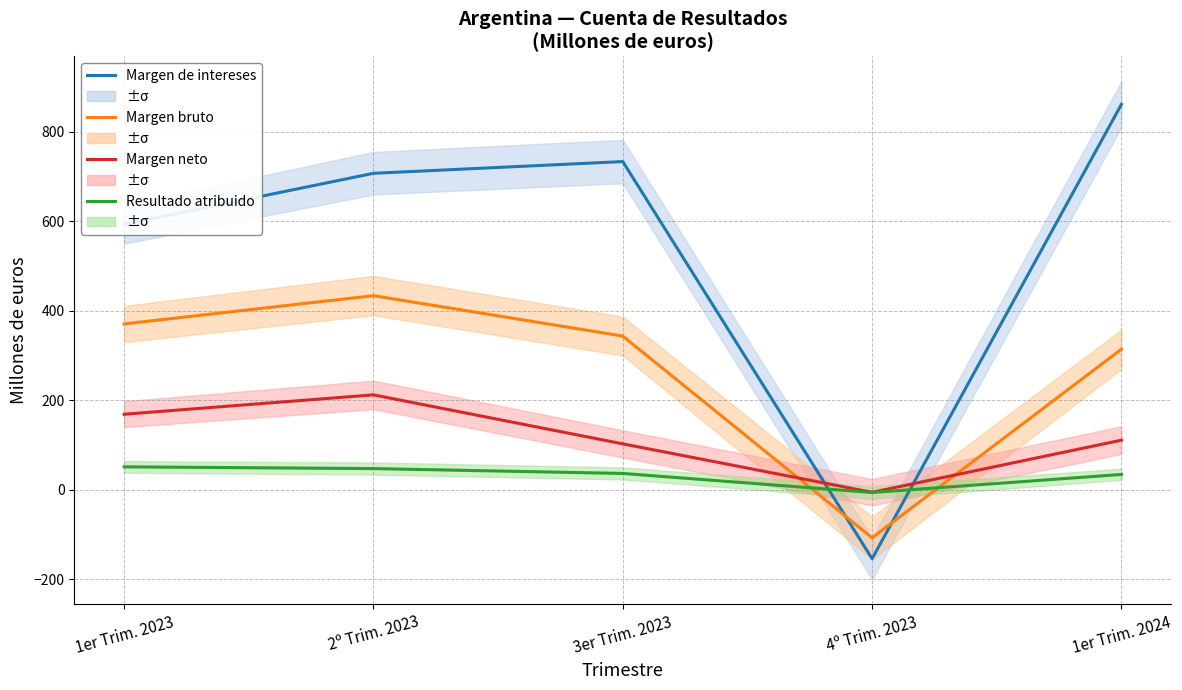

Between which two adjacent categories do Margen de intereses and Margen neto first intersect?

3er Trim. 2023 and 4º Trim. 2023